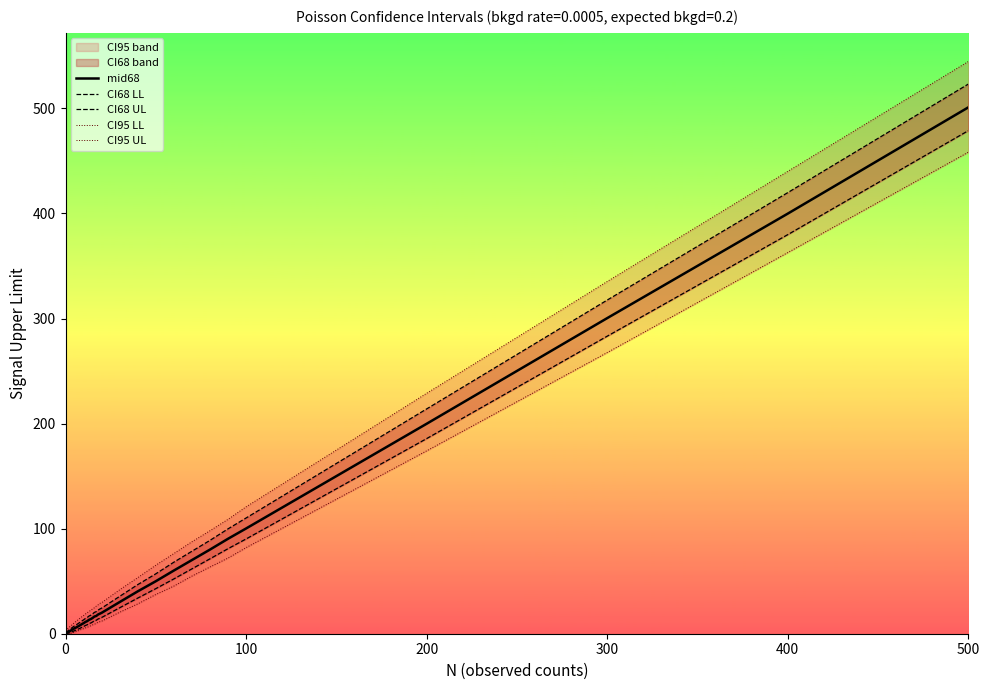

True or false: CI95 LL and CI68 UL intersect in this chart.

False